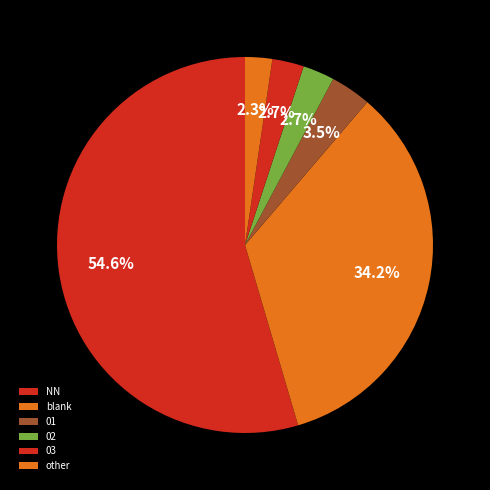

How many segments does this pie chart have?

6